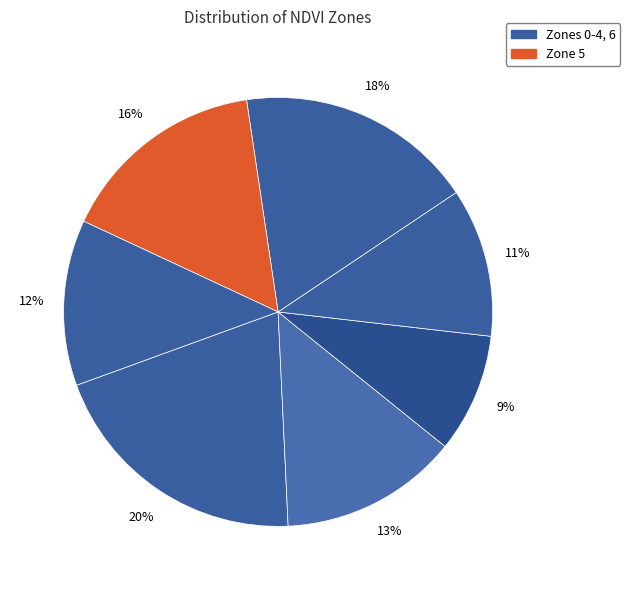

How many segments does this pie chart have?

7